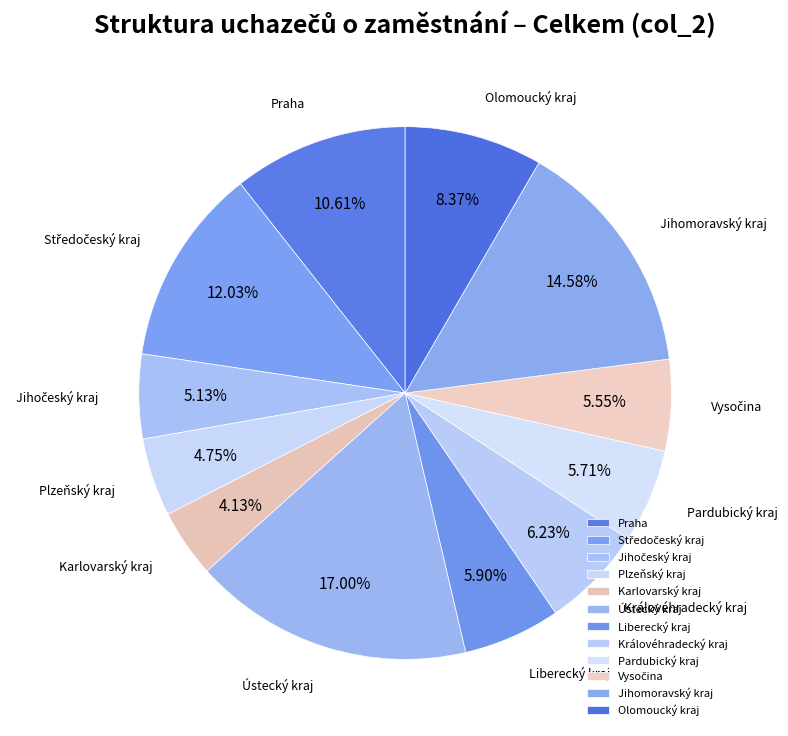

The Pardubický kraj slice represents 1% of the pie. True or false?

False